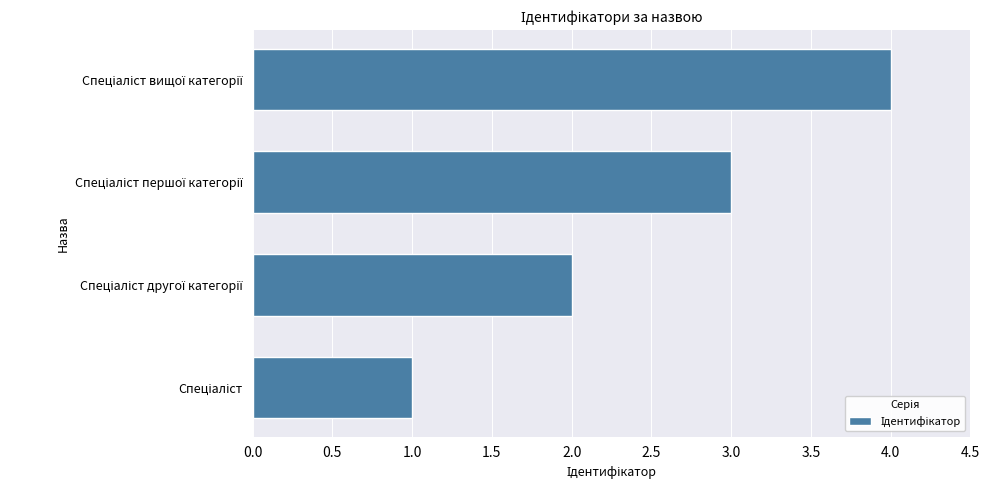

What is the sum of all values?

10